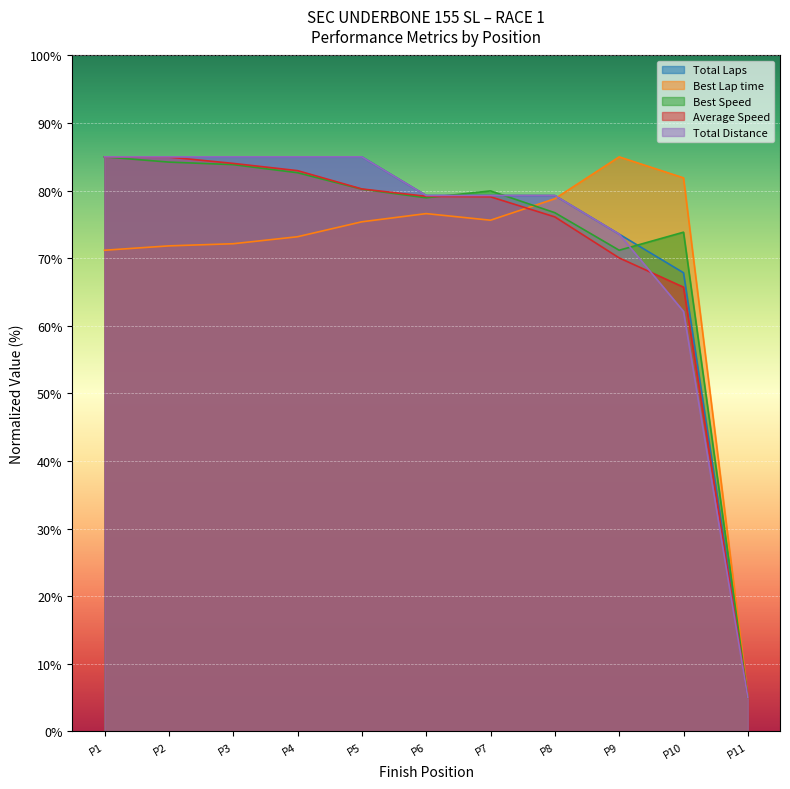

What is the value of the Best Speed point at the 8th from the left?

76.7